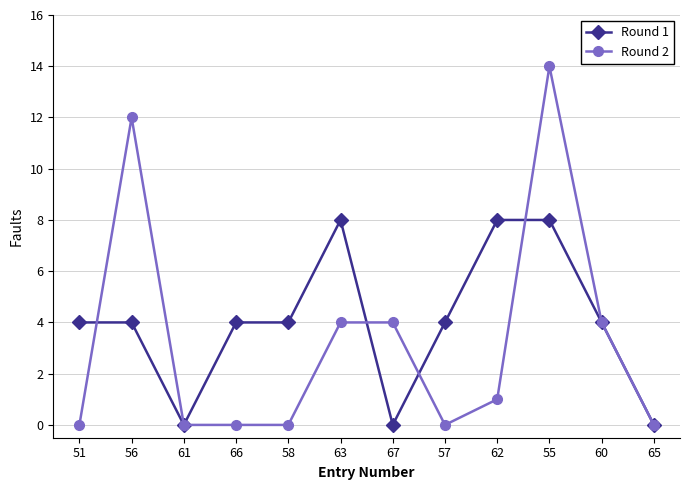

Which series has the widest spread of values?

Round 2